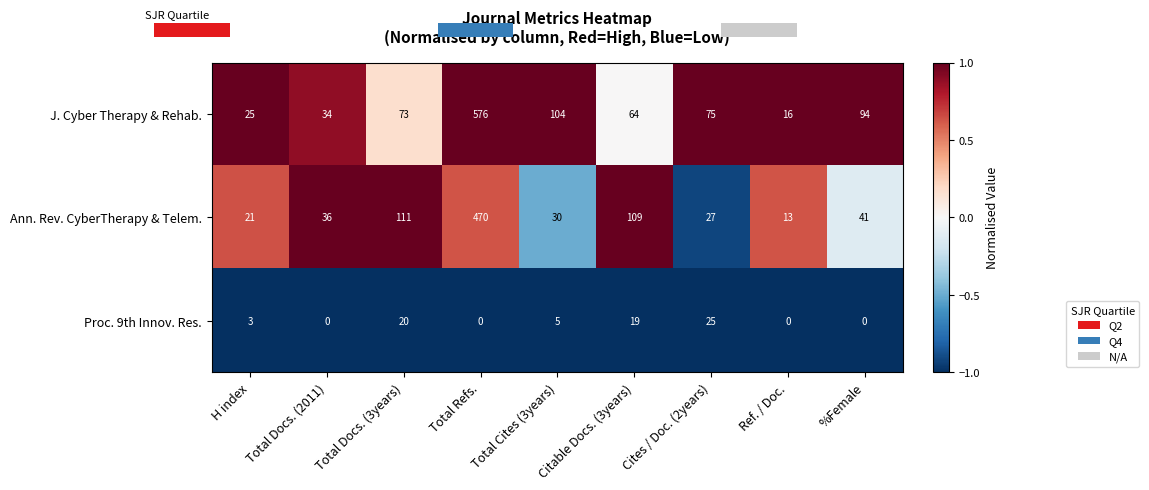

Read the J. Cyber Therapy & Rehab. value at Total Refs..

576